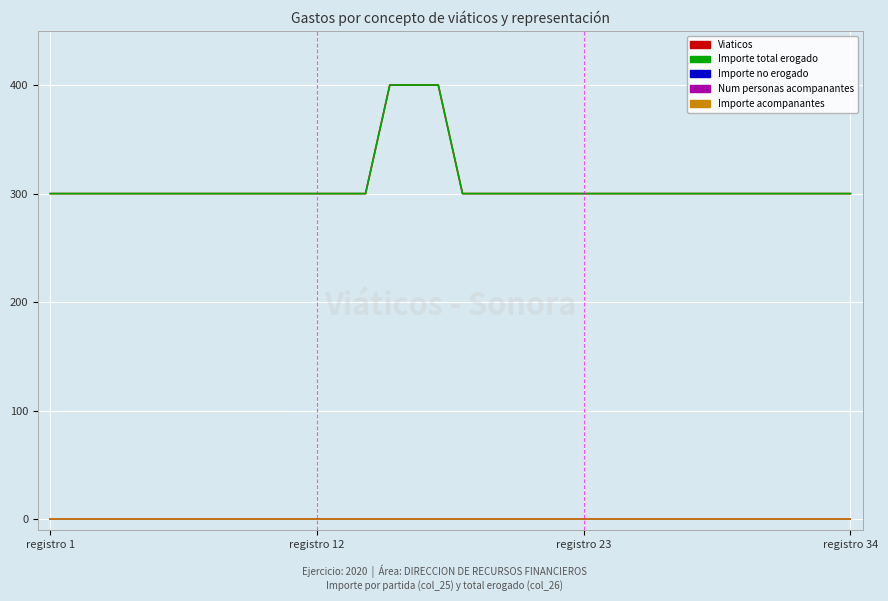

What is the value of the Viaticos point at the 27th from the left?

300